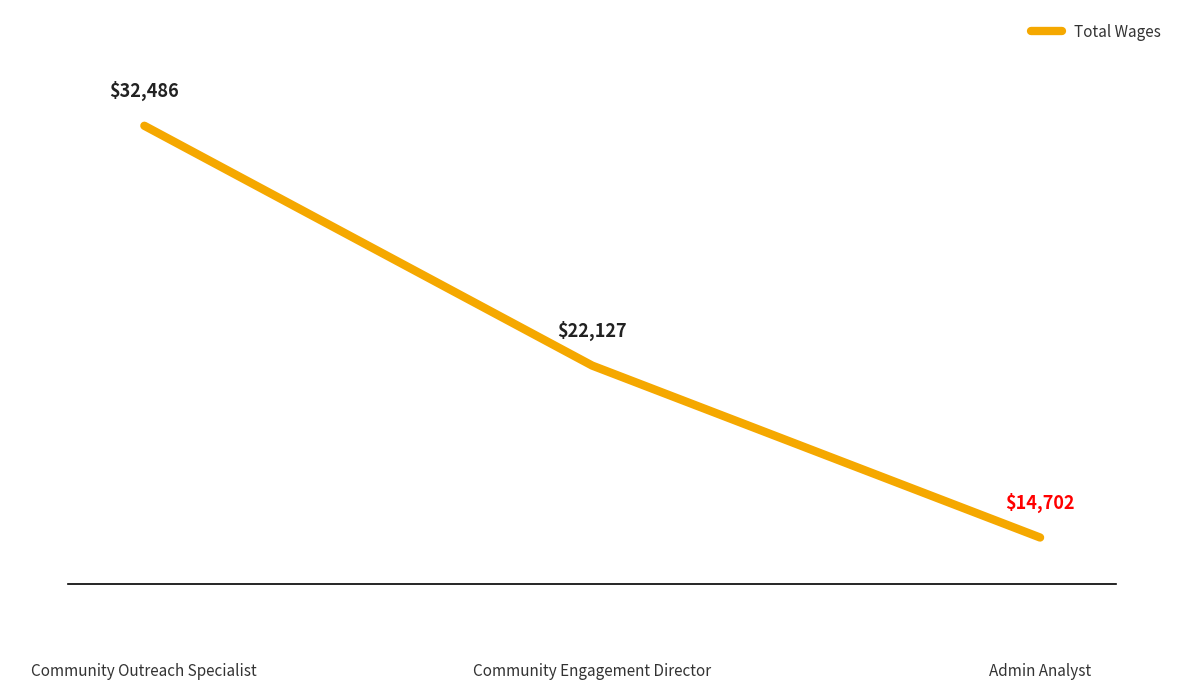

What is the difference between the maximum and minimum values?

17784